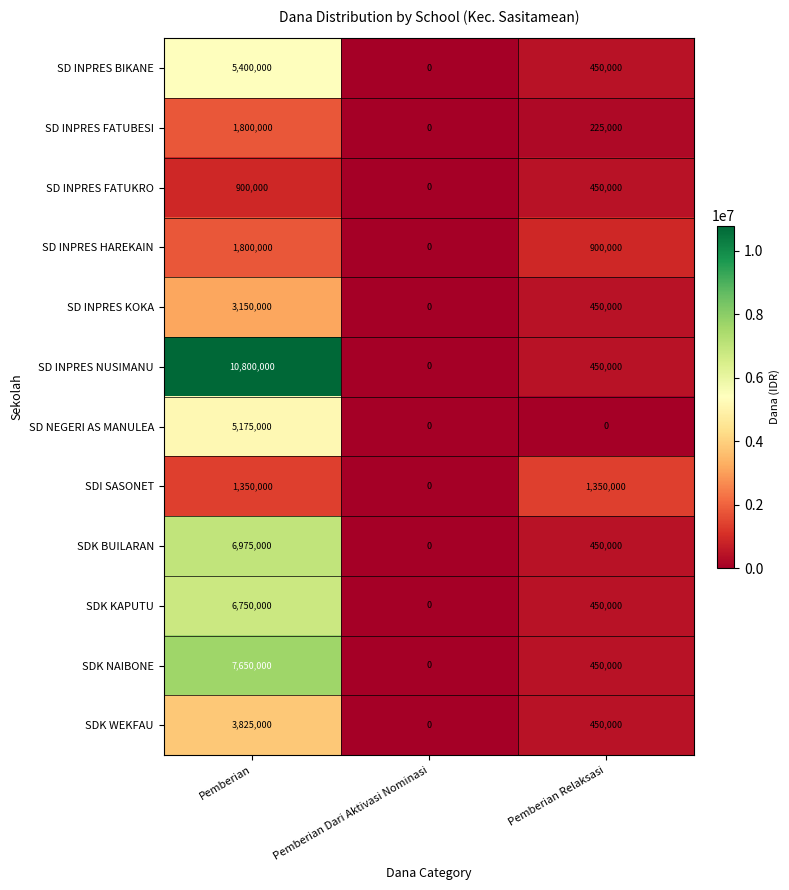

What is the total value across all series at Pemberian Relaksasi?

6075000